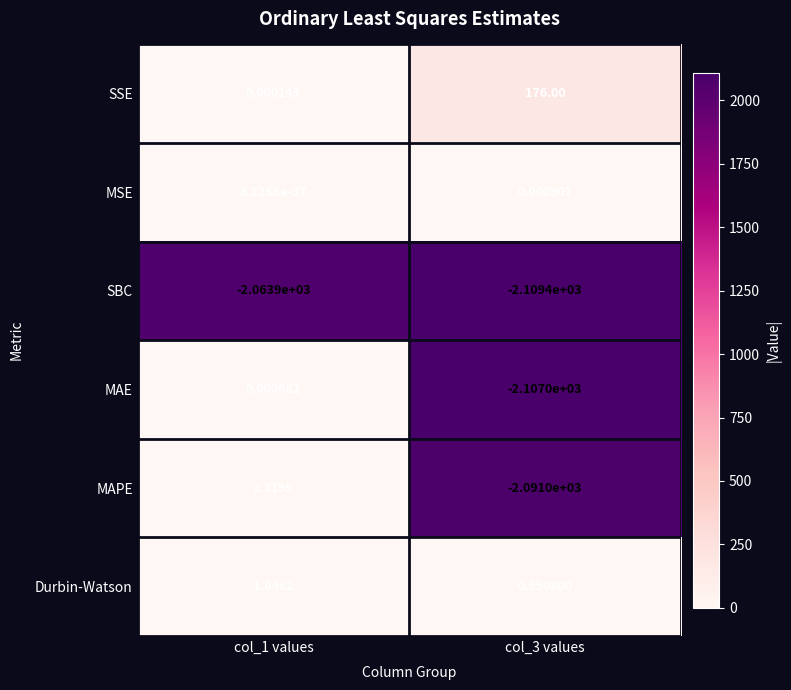

What is the total value across all series at col_3 values?

-6130.4